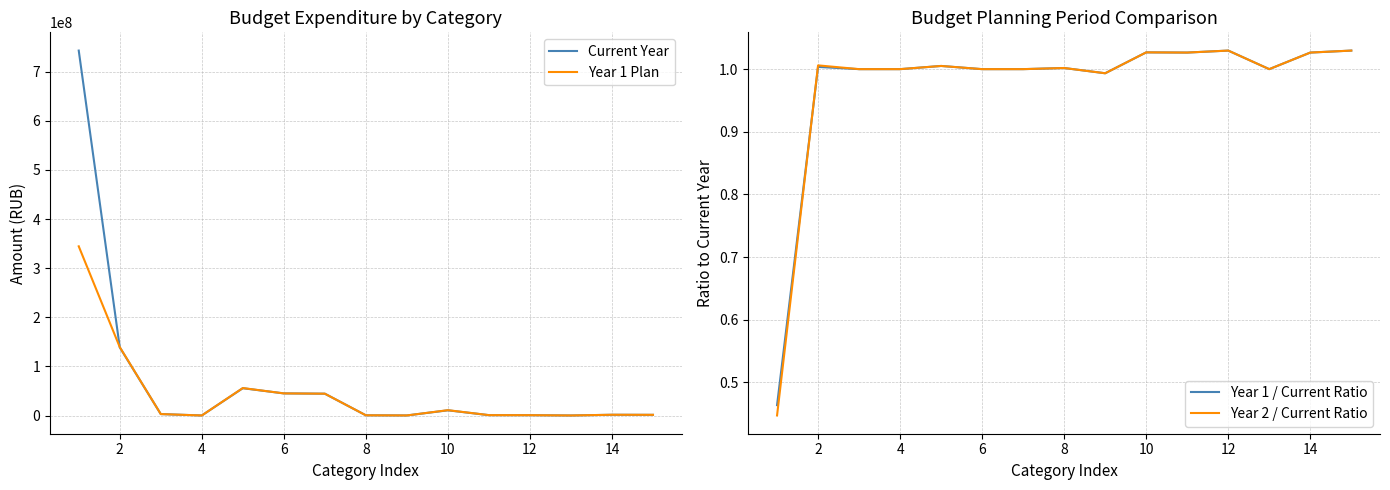

True or false: Year 1 / Current Ratio has a value of 1.0 at 6.

True